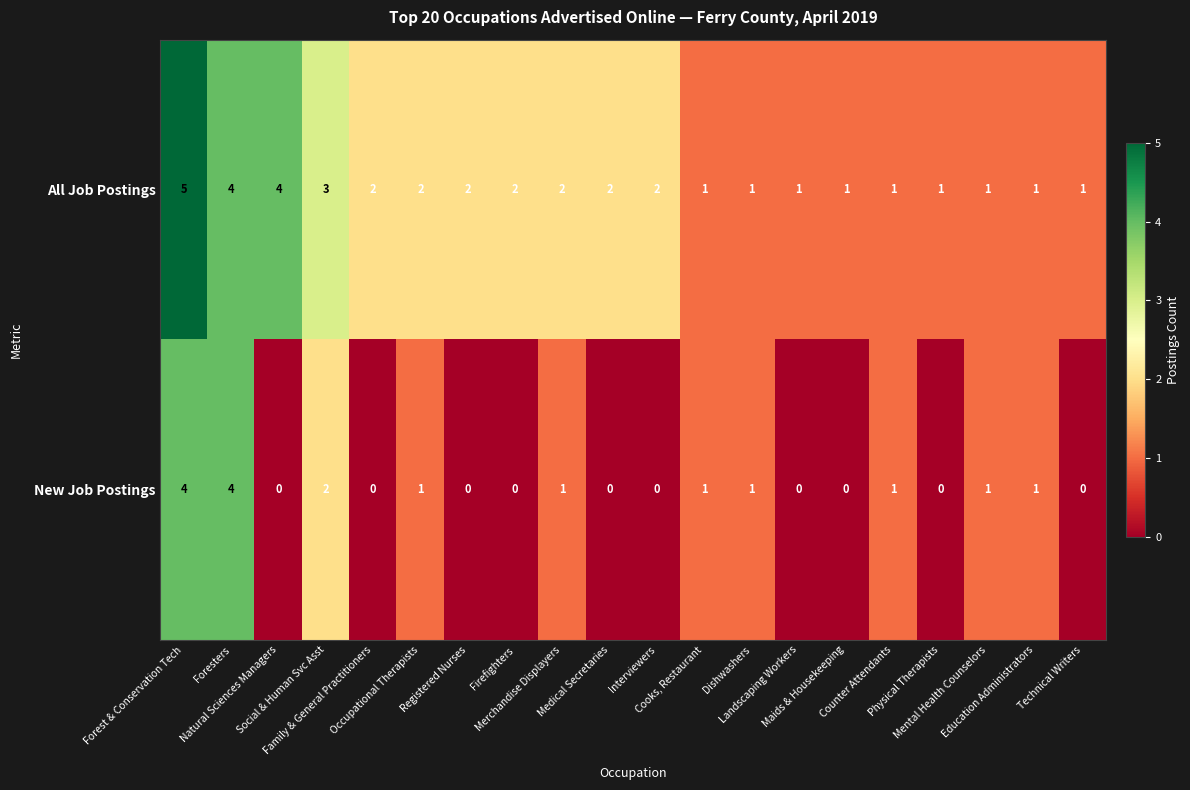

What is the maximum value shown in the chart?

5